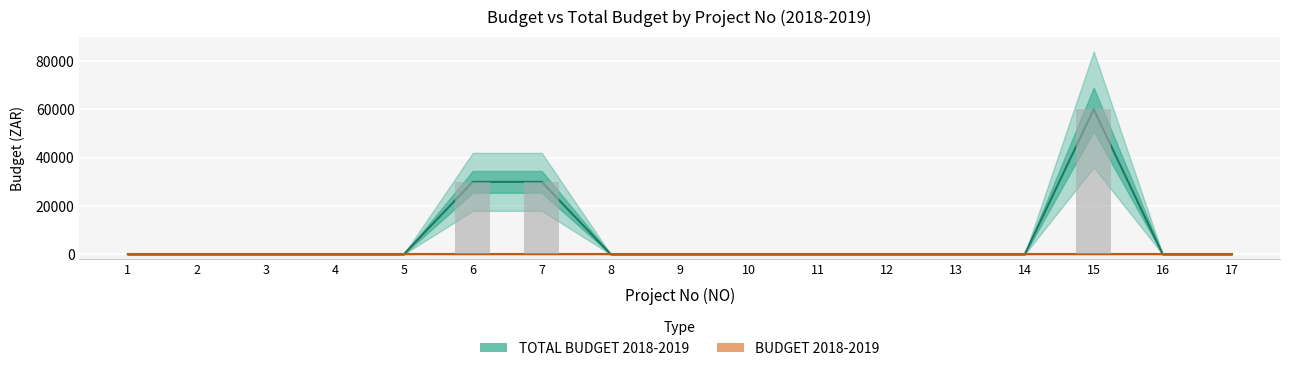

Reading left to right, transcribe all the data shown in this chart.

TOTAL BUDGET 2018-2019: 0	0	0	0	0	30000	30000	0	0	0	0	0	0	0	60000	0	0
BUDGET 2018-2019: 0	0	0	0	0	0	0	0	0	0	0	0	0	0	0	0	0